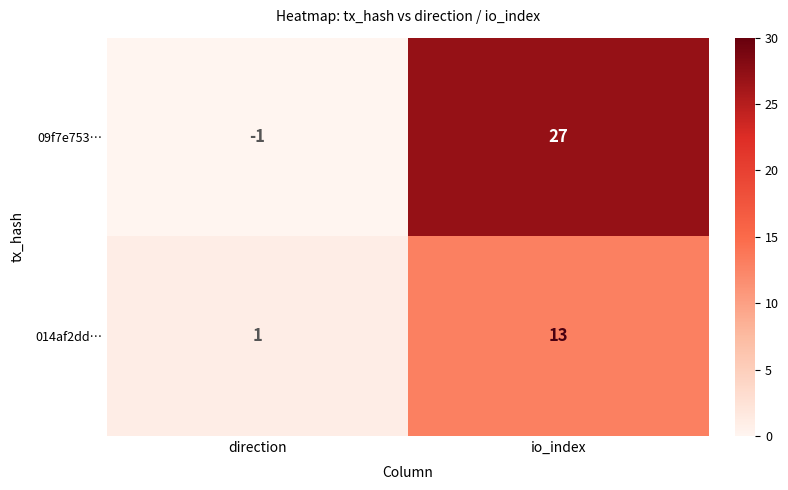

Which label corresponds to the largest value in the chart?

io_index